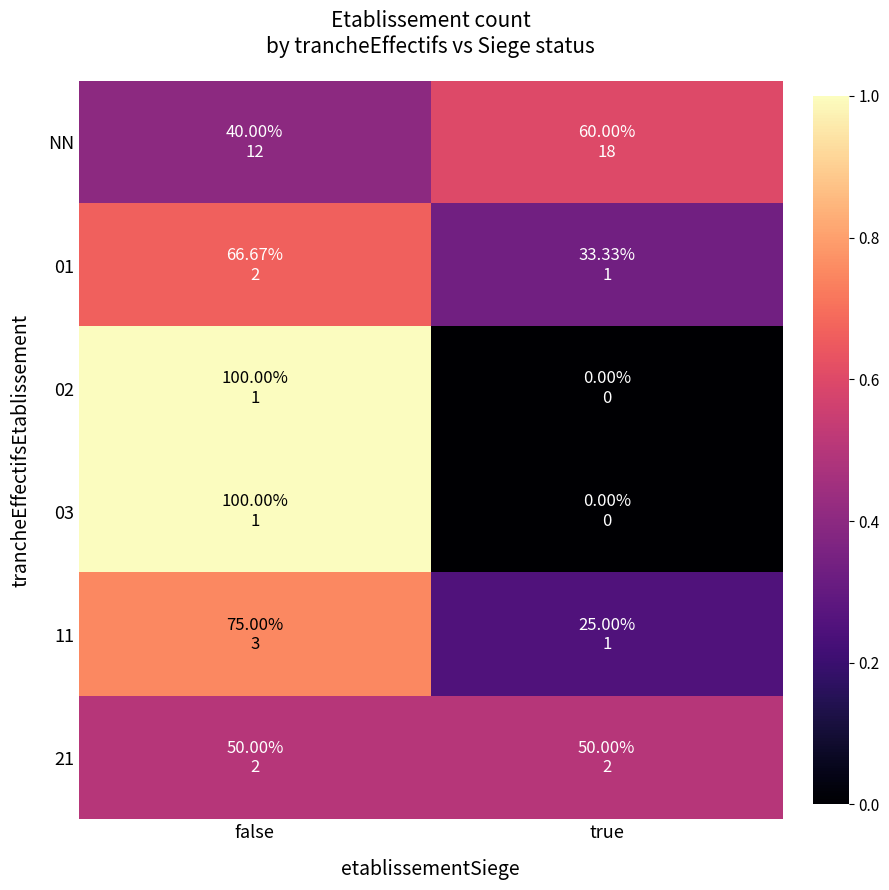

Rank the series at true from lowest to highest value.

02, 03, 11, 01, 21, NN